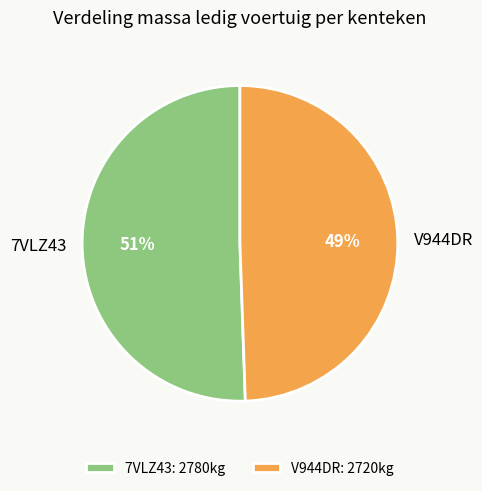

Approximately how many times larger is the value at 7VLZ43 compared to V944DR?

1.0